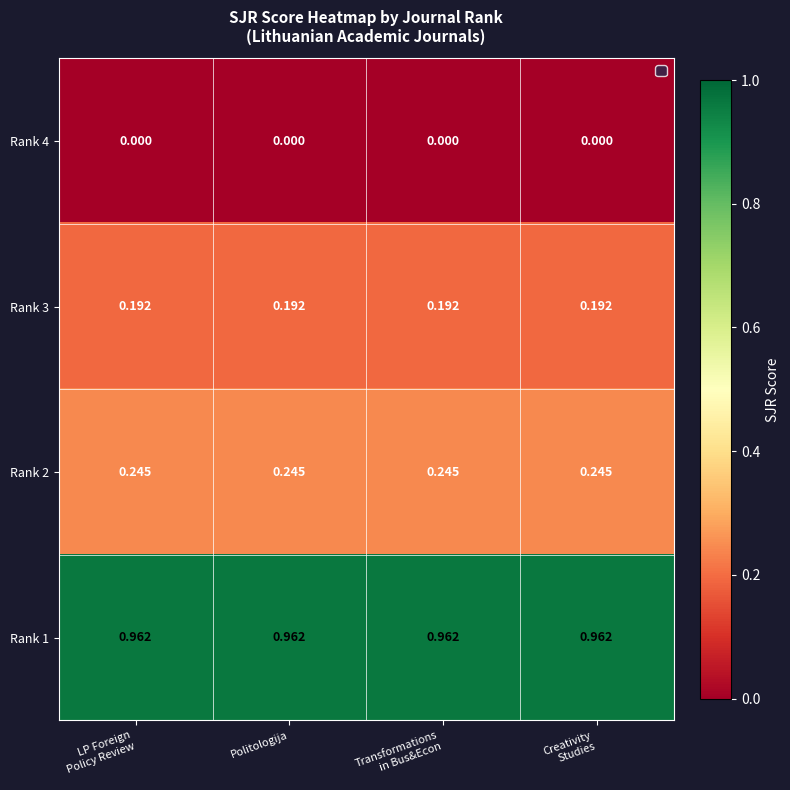

Rank the series at Creativity
Studies from highest to lowest value.

Rank 1, Rank 2, Rank 3, Rank 4